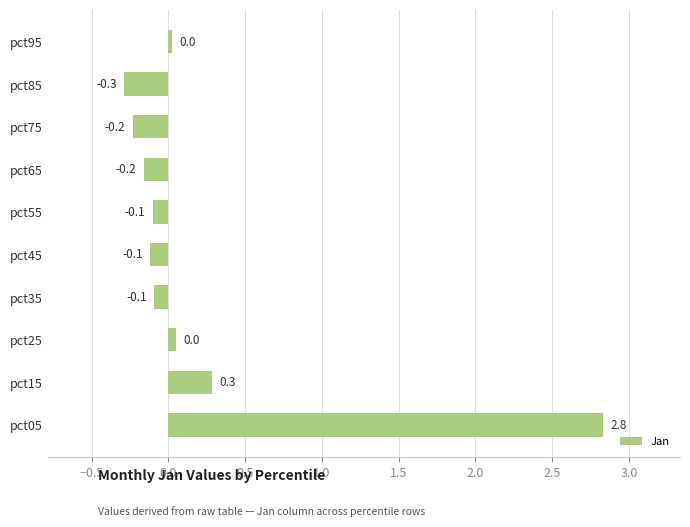

The chart shows a value of -0.2 at pct65. True or false?

True